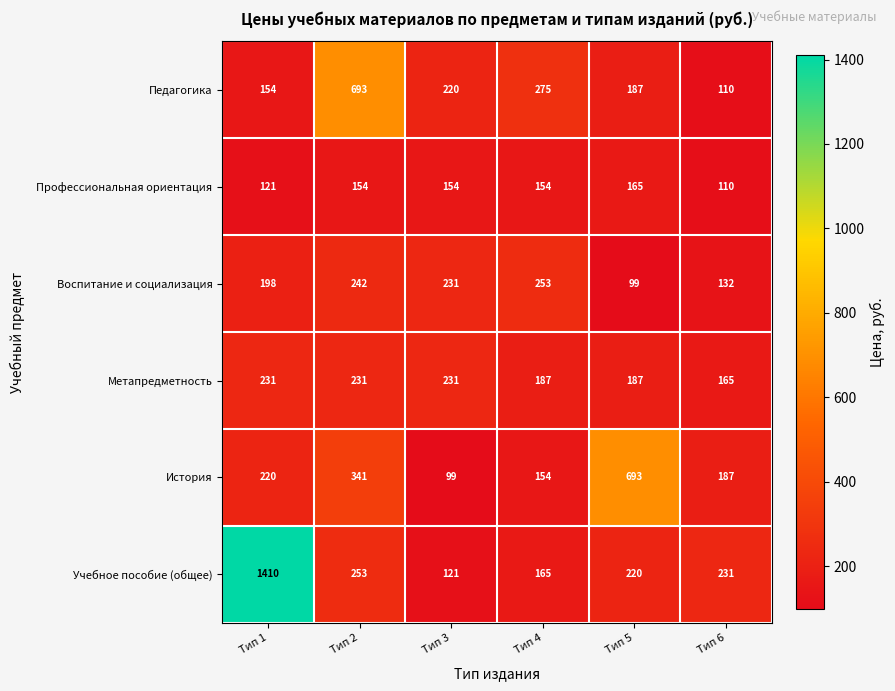

Read the Воспитание и социализация value at Тип 6.

132